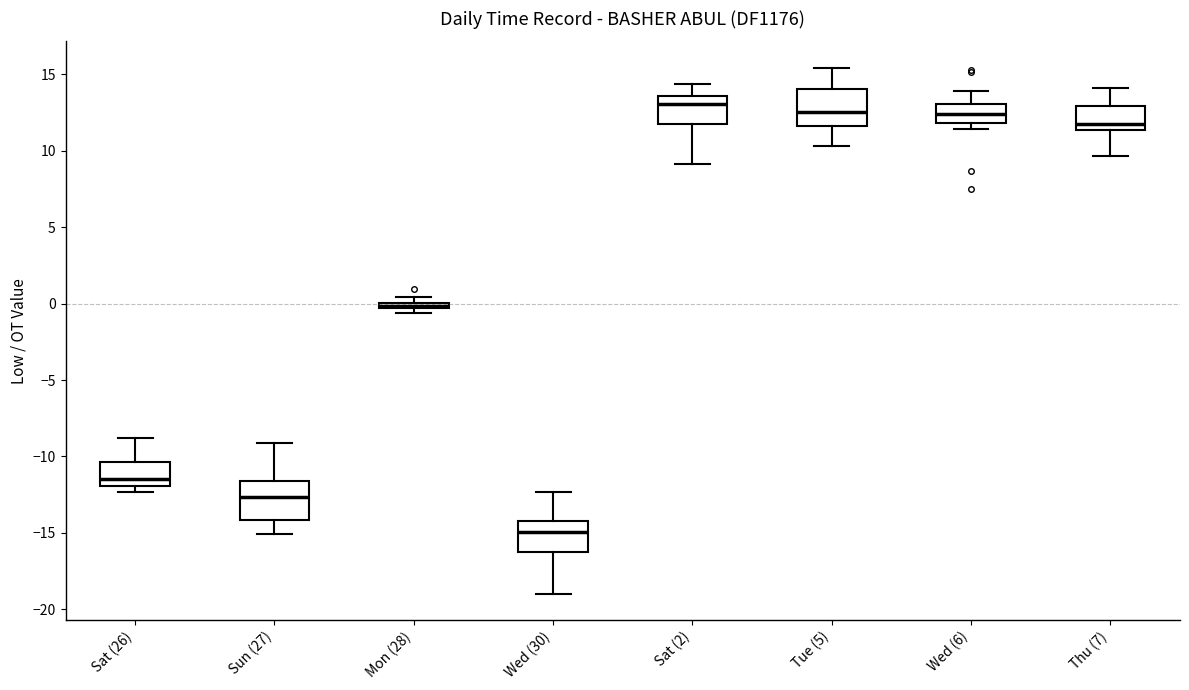

Where is the lower edge of the box for Sat (2) on the y-axis? The values are not printed on the chart, so give them approximately, as read against the axis.

11.5